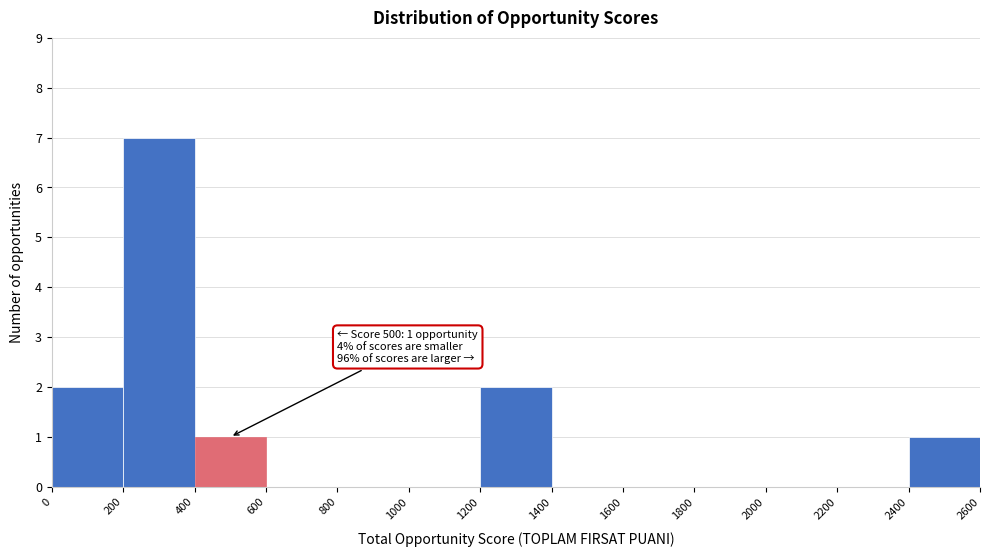

Over which range of the x-axis is the bar tallest?

200 to 400